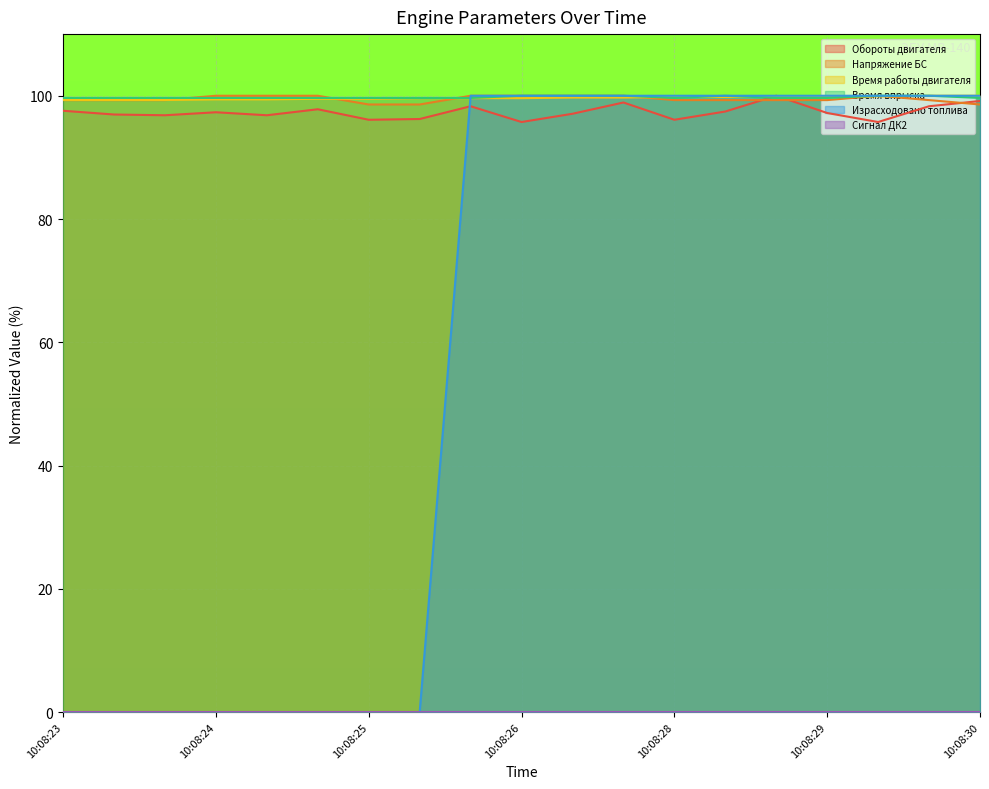

What is the difference between the highest and lowest values at 10:08:27?

2.9